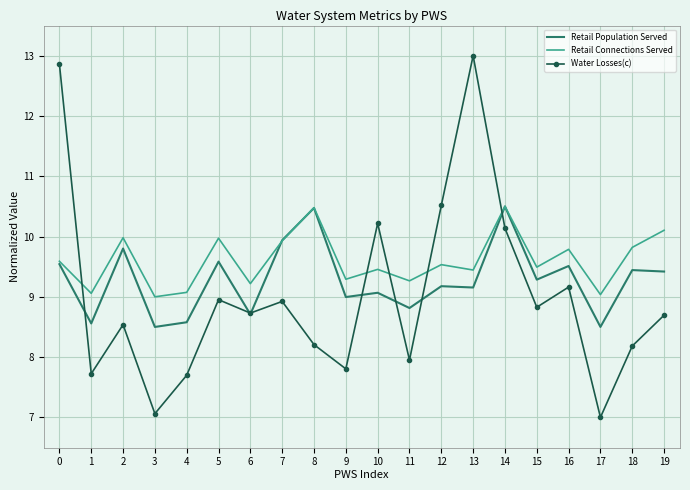

Between 15 and 18, which series saw the biggest shift?

Water Losses(c)